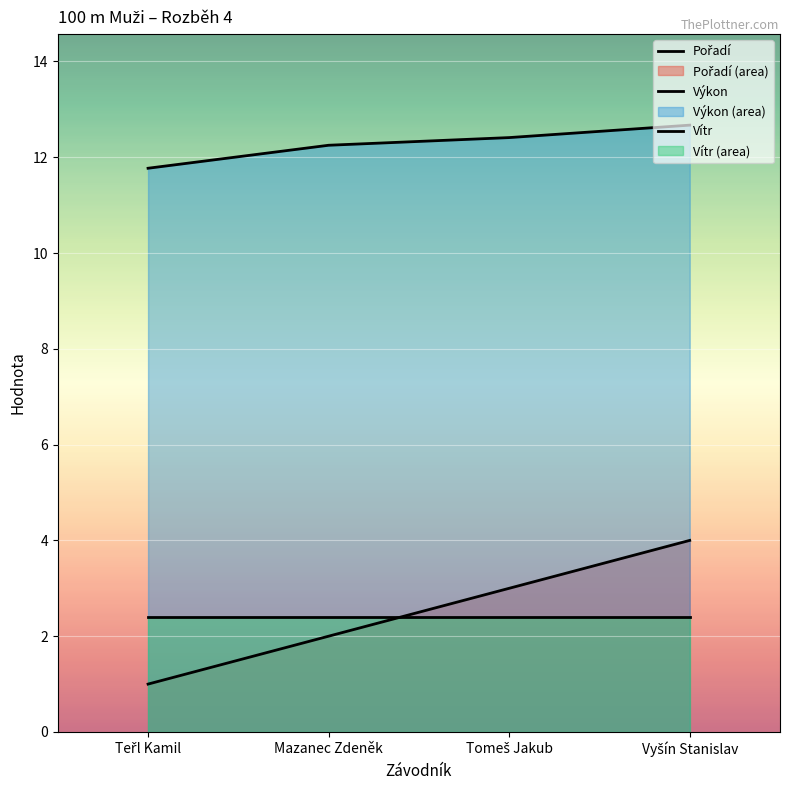

What is the total value across all series at Tomeš Jakub?

17.8